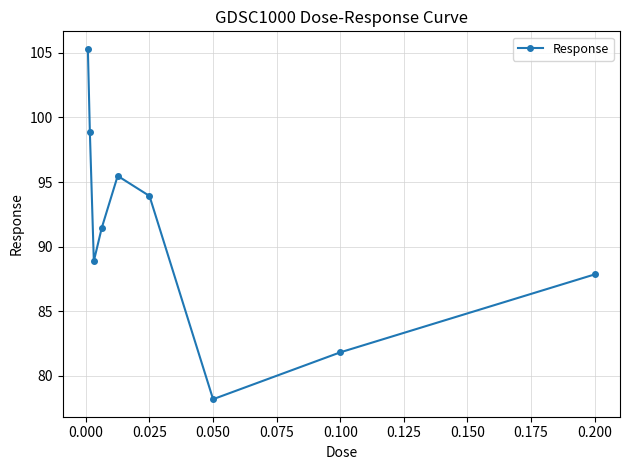

Count the number of data series in this chart.

1